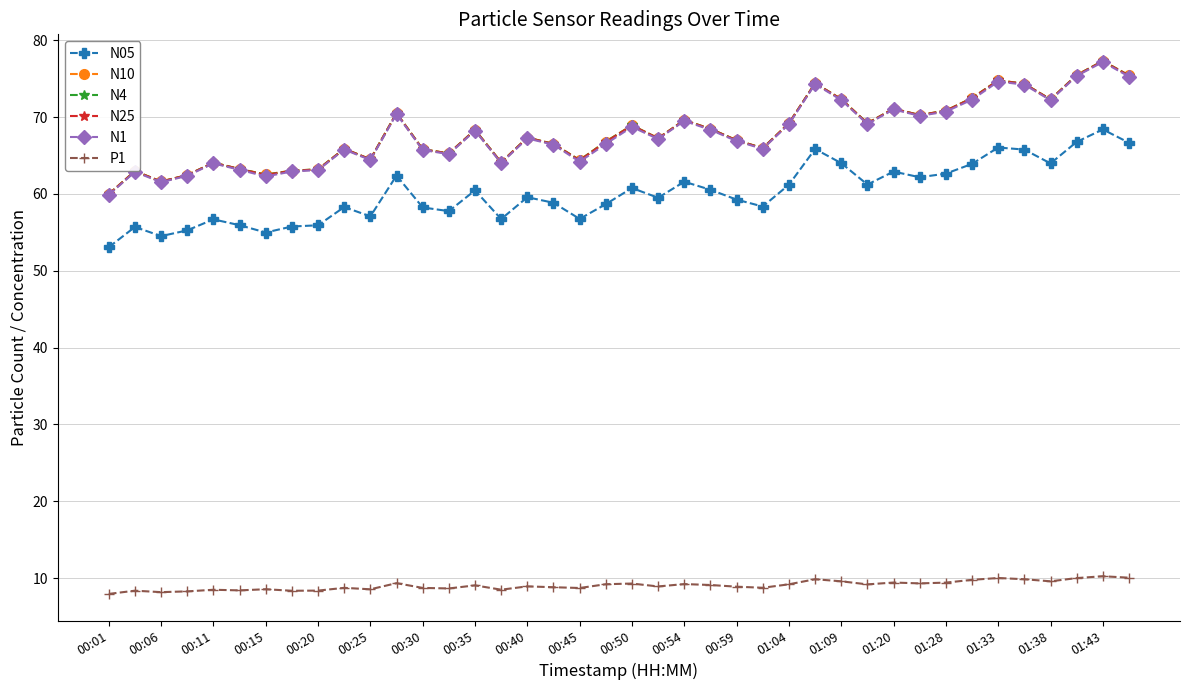

What is the value of the N25 point at the 17th from the left?

67.3